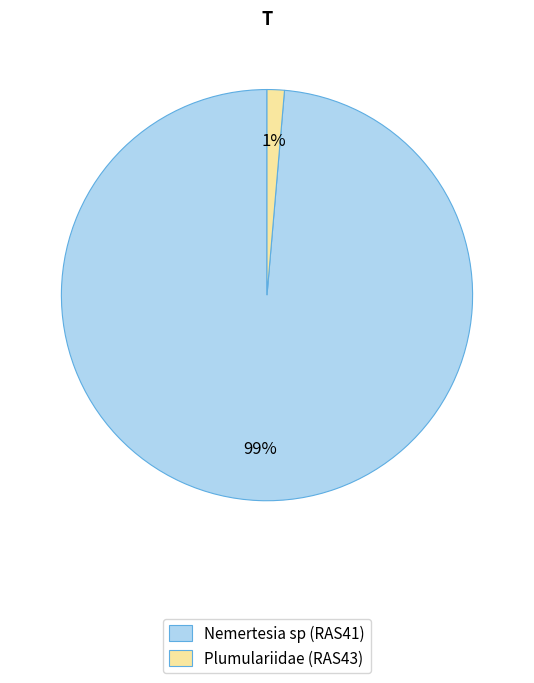

Between Nemertesia sp (RAS41) and Plumulariidae (RAS43), which is larger?

Nemertesia sp (RAS41)